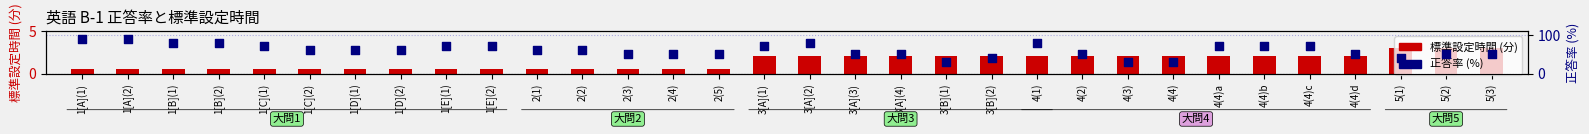

Which series has the largest total across all categories?

正答率 (%)